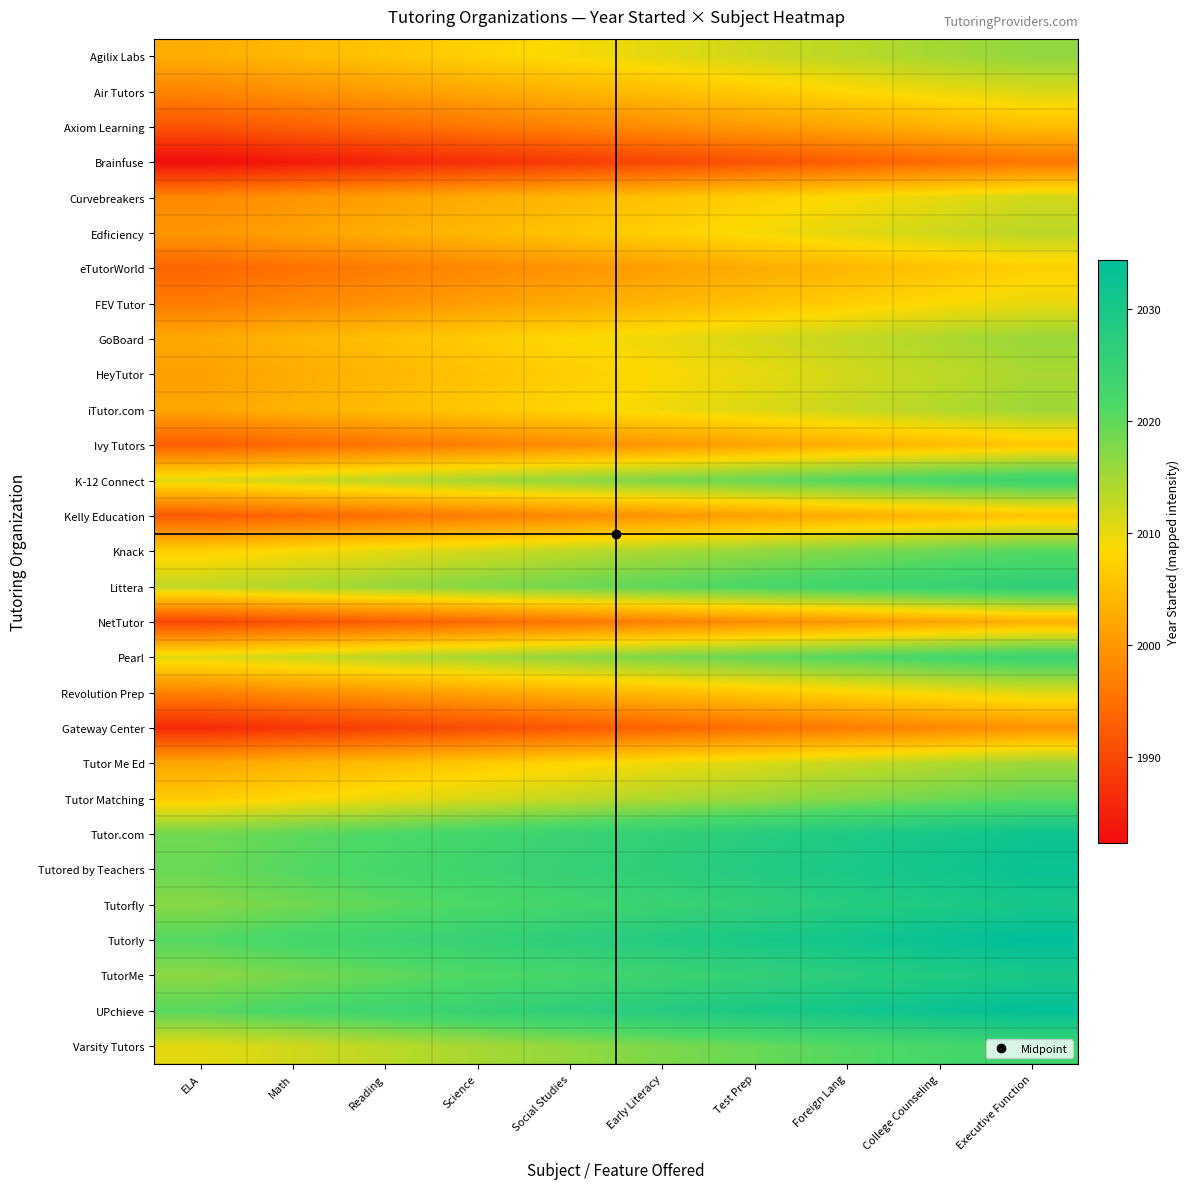

Reading left to right, extract all data points from this chart.

Agilix Labs: ELA=2002.9	Math=2004.4	Reading=2005.9	Science=2007.4	Social Studies=2008.9	Early Literacy=2010.4	Test Prep=2011.9	Foreign Lang=2013.4	College Counseling=2014.9	Executive Function=2016.4
Air Tutors: ELA=1997.7	Math=1999.2	Reading=2000.7	Science=2002.2	Social Studies=2003.7	Early Literacy=2005.2	Test Prep=2006.7	Foreign Lang=2008.2	College Counseling=2009.7	Executive Function=2011.2
Axiom Learning: ELA=1991.5	Math=1993.0	Reading=1994.5	Science=1996.0	Social Studies=1997.5	Early Literacy=1999.0	Test Prep=2000.5	Foreign Lang=2002.0	College Counseling=2003.5	Executive Function=2005.0
Brainfuse: ELA=1982.3	Math=1983.8	Reading=1985.3	Science=1986.8	Social Studies=1988.3	Early Literacy=1989.8	Test Prep=1991.3	Foreign Lang=1992.8	College Counseling=1994.3	Executive Function=1995.8
Curvebreakers: ELA=1998.1	Math=1999.6	Reading=2001.1	Science=2002.6	Social Studies=2004.1	Early Literacy=2005.6	Test Prep=2007.1	Foreign Lang=2008.6	College Counseling=2010.1	Executive Function=2011.6
Edficiency: ELA=1999.9	Math=2001.4	Reading=2002.9	Science=2004.4	Social Studies=2005.9	Early Literacy=2007.4	Test Prep=2008.9	Foreign Lang=2010.4	College Counseling=2011.9	Executive Function=2013.4
eTutorWorld: ELA=1993.7	Math=1995.2	Reading=1996.7	Science=1998.2	Social Studies=1999.7	Early Literacy=2001.2	Test Prep=2002.7	Foreign Lang=2004.2	College Counseling=2005.7	Executive Function=2007.2
FEV Tutor: ELA=1996.5	Math=1998.0	Reading=1999.5	Science=2001.0	Social Studies=2002.5	Early Literacy=2004.0	Test Prep=2005.5	Foreign Lang=2007.0	College Counseling=2008.5	Executive Function=2010.0
GoBoard: ELA=2002.3	Math=2003.8	Reading=2005.3	Science=2006.8	Social Studies=2008.3	Early Literacy=2009.8	Test Prep=2011.3	Foreign Lang=2012.8	College Counseling=2014.3	Executive Function=2015.8
HeyTutor: ELA=2001.1	Math=2002.6	Reading=2004.1	Science=2005.6	Social Studies=2007.1	Early Literacy=2008.6	Test Prep=2010.1	Foreign Lang=2011.6	College Counseling=2013.1	Executive Function=2014.6
iTutor.com: ELA=2001.9	Math=2003.4	Reading=2004.9	Science=2006.4	Social Studies=2007.9	Early Literacy=2009.4	Test Prep=2010.9	Foreign Lang=2012.4	College Counseling=2013.9	Executive Function=2015.4
Ivy Tutors: ELA=1992.7	Math=1994.2	Reading=1995.7	Science=1997.2	Social Studies=1998.7	Early Literacy=2000.2	Test Prep=2001.7	Foreign Lang=2003.2	College Counseling=2004.7	Executive Function=2006.2
K-12 Connect: ELA=2010.5	Math=2012.0	Reading=2013.5	Science=2015.0	Social Studies=2016.5	Early Literacy=2018.0	Test Prep=2019.5	Foreign Lang=2021.0	College Counseling=2022.5	Executive Function=2024.0
Kelly Education: ELA=1992.3	Math=1993.8	Reading=1995.3	Science=1996.8	Social Studies=1998.3	Early Literacy=1999.8	Test Prep=2001.3	Foreign Lang=2002.8	College Counseling=2004.3	Executive Function=2005.8
Knack: ELA=2007.1	Math=2008.6	Reading=2010.1	Science=2011.6	Social Studies=2013.1	Early Literacy=2014.6	Test Prep=2016.1	Foreign Lang=2017.6	College Counseling=2019.1	Executive Function=2020.6
Littera: ELA=2012.9	Math=2014.4	Reading=2015.9	Science=2017.4	Social Studies=2018.9	Early Literacy=2020.4	Test Prep=2021.9	Foreign Lang=2023.4	College Counseling=2024.9	Executive Function=2026.4
NetTutor: ELA=1989.7	Math=1991.2	Reading=1992.7	Science=1994.2	Social Studies=1995.7	Early Literacy=1997.2	Test Prep=1998.7	Foreign Lang=2000.2	College Counseling=2001.7	Executive Function=2003.2
Pearl: ELA=2010.5	Math=2012.0	Reading=2013.5	Science=2015.0	Social Studies=2016.5	Early Literacy=2018.0	Test Prep=2019.5	Foreign Lang=2021.0	College Counseling=2022.5	Executive Function=2024.0
Revolution Prep: ELA=1997.3	Math=1998.8	Reading=2000.3	Science=2001.8	Social Studies=2003.3	Early Literacy=2004.8	Test Prep=2006.3	Foreign Lang=2007.8	College Counseling=2009.3	Executive Function=2010.8
Gateway Center: ELA=1986.1	Math=1987.6	Reading=1989.1	Science=1990.6	Social Studies=1992.1	Early Literacy=1993.6	Test Prep=1995.1	Foreign Lang=1996.6	College Counseling=1998.1	Executive Function=1999.6
Tutor Me Ed: ELA=2001.9	Math=2003.4	Reading=2004.9	Science=2006.4	Social Studies=2007.9	Early Literacy=2009.4	Test Prep=2010.9	Foreign Lang=2012.4	College Counseling=2013.9	Executive Function=2015.4
Tutor Matching: ELA=2006.7	Math=2008.2	Reading=2009.7	Science=2011.2	Social Studies=2012.7	Early Literacy=2014.2	Test Prep=2015.7	Foreign Lang=2017.2	College Counseling=2018.7	Executive Function=2020.2
Tutor.com: ELA=2018.5	Math=2020.0	Reading=2021.5	Science=2023.0	Social Studies=2024.5	Early Literacy=2026.0	Test Prep=2027.5	Foreign Lang=2029.0	College Counseling=2030.5	Executive Function=2032.0
Tutored by Teachers: ELA=2019.3	Math=2020.8	Reading=2022.3	Science=2023.8	Social Studies=2025.3	Early Literacy=2026.8	Test Prep=2028.3	Foreign Lang=2029.8	College Counseling=2031.3	Executive Function=2032.8
Tutorfly: ELA=2017.1	Math=2018.6	Reading=2020.1	Science=2021.6	Social Studies=2023.1	Early Literacy=2024.6	Test Prep=2026.1	Foreign Lang=2027.6	College Counseling=2029.1	Executive Function=2030.6
Tutorly: ELA=2020.9	Math=2022.4	Reading=2023.9	Science=2025.4	Social Studies=2026.9	Early Literacy=2028.4	Test Prep=2029.9	Foreign Lang=2031.4	College Counseling=2032.9	Executive Function=2034.4
TutorMe: ELA=2016.7	Math=2018.2	Reading=2019.7	Science=2021.2	Social Studies=2022.7	Early Literacy=2024.2	Test Prep=2025.7	Foreign Lang=2027.2	College Counseling=2028.7	Executive Function=2030.2
UPchieve: ELA=2020.5	Math=2022.0	Reading=2023.5	Science=2025.0	Social Studies=2026.5	Early Literacy=2028.0	Test Prep=2029.5	Foreign Lang=2031.0	College Counseling=2032.5	Executive Function=2034.0
Varsity Tutors: ELA=2010.3	Math=2011.8	Reading=2013.3	Science=2014.8	Social Studies=2016.3	Early Literacy=2017.8	Test Prep=2019.3	Foreign Lang=2020.8	College Counseling=2022.3	Executive Function=2023.8